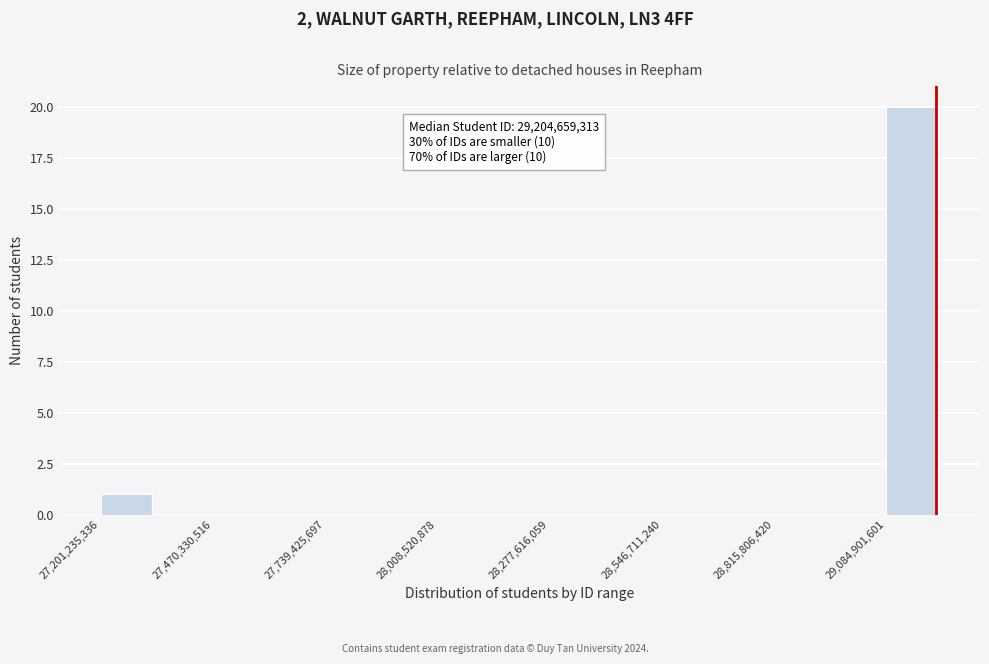

Read against the x-axis, roughly where is the centre of the tallest bar?

29150000000